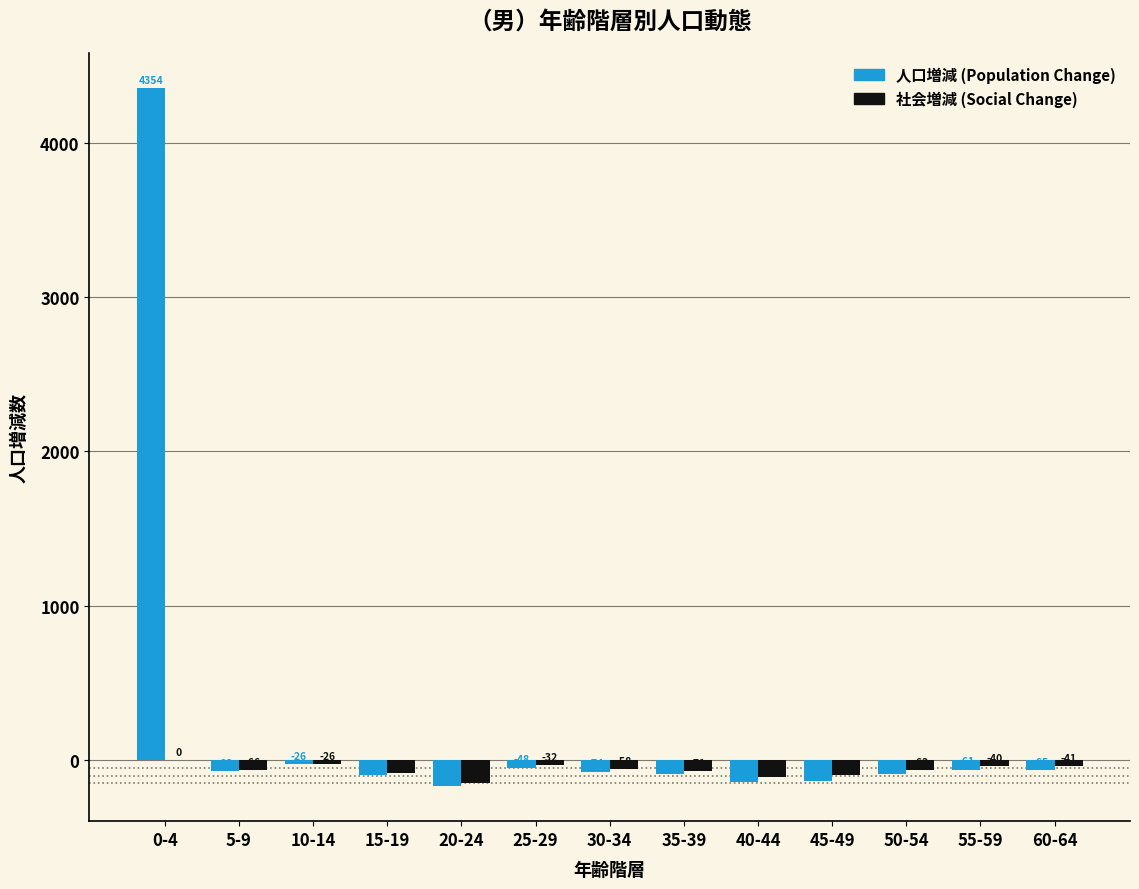

How many series are shown in this chart?

2